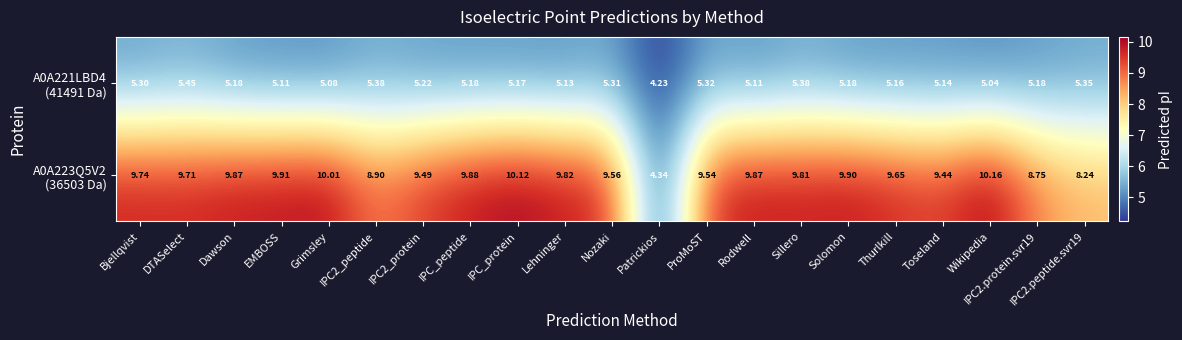

At which category does the chart reach its minimum across all series?

Patrickios